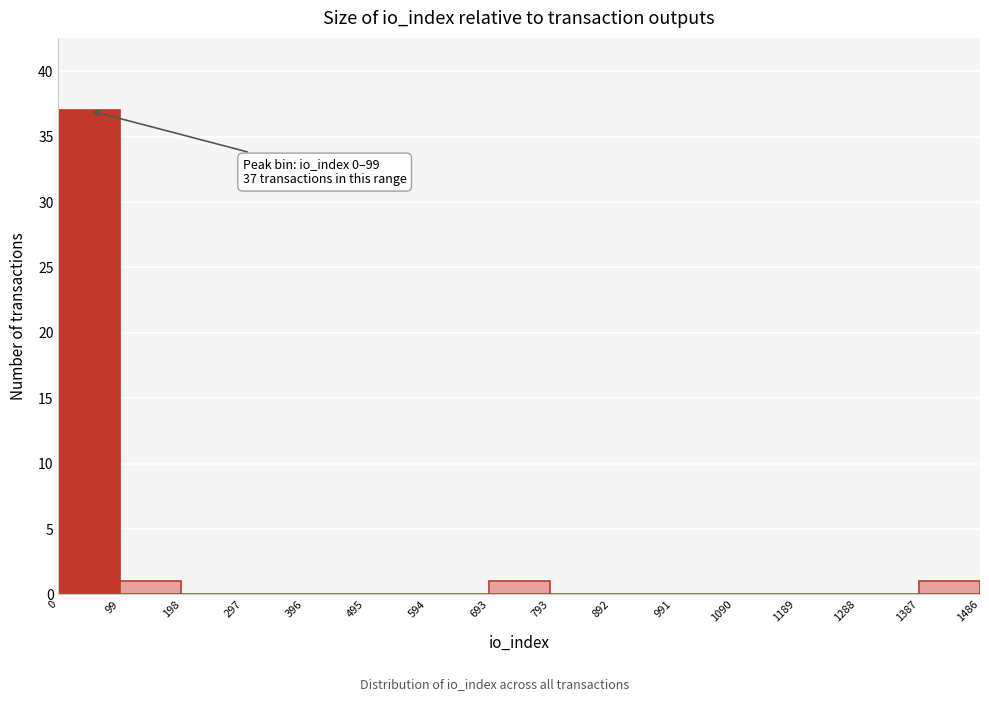

Which range on the x-axis has the tallest bar?

0 to 99